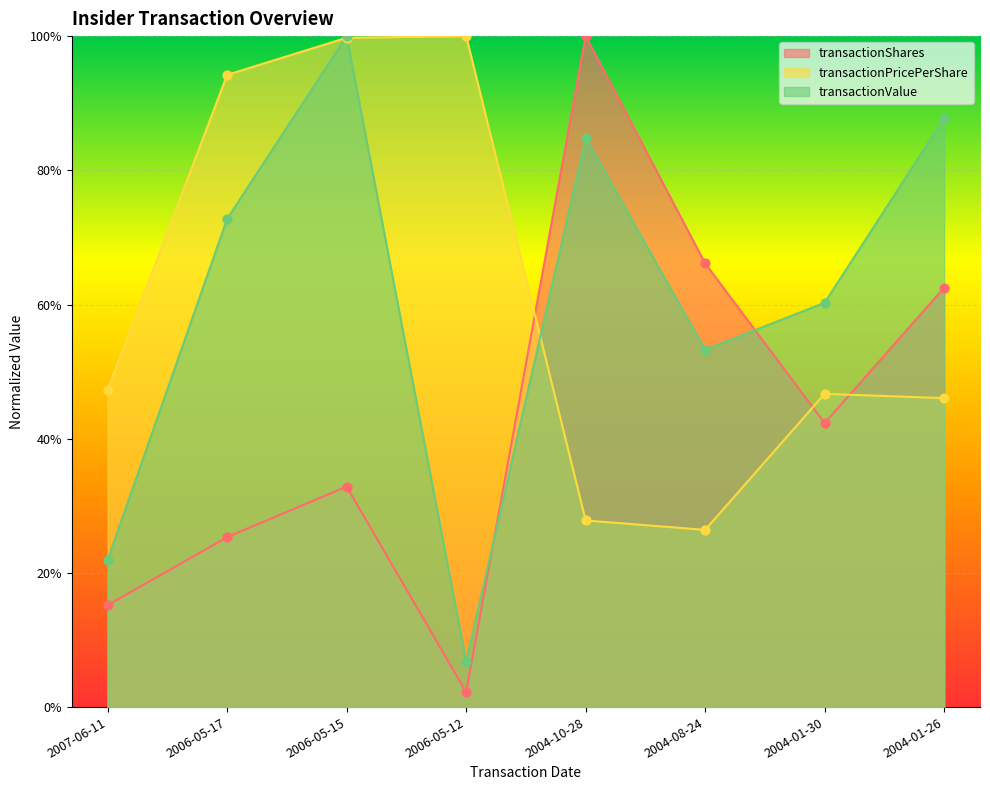

Which series reaches the minimum Y coordinate?

transactionShares